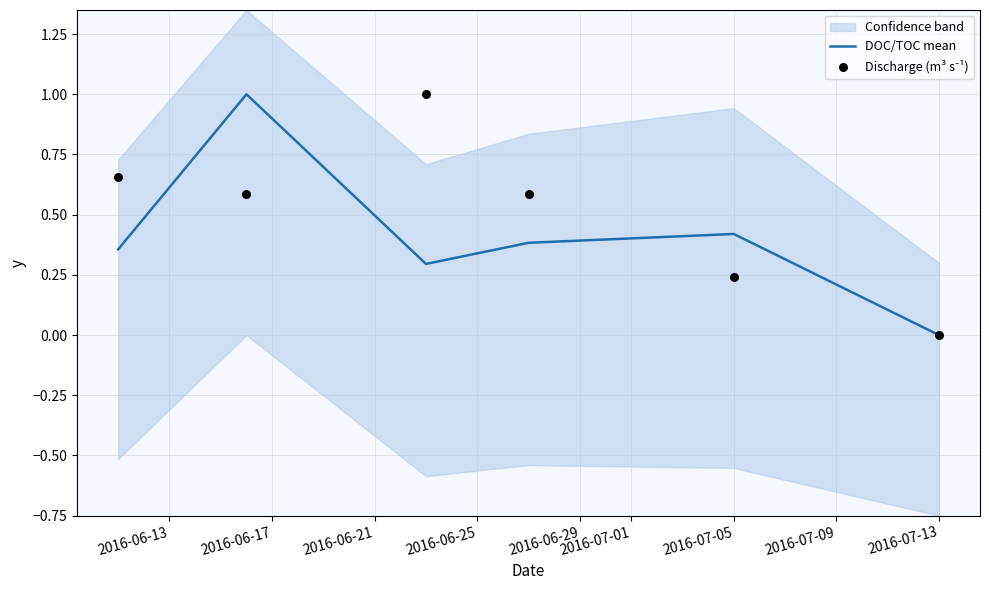

Which series has the largest total across all categories?

Discharge (m³ s⁻¹)